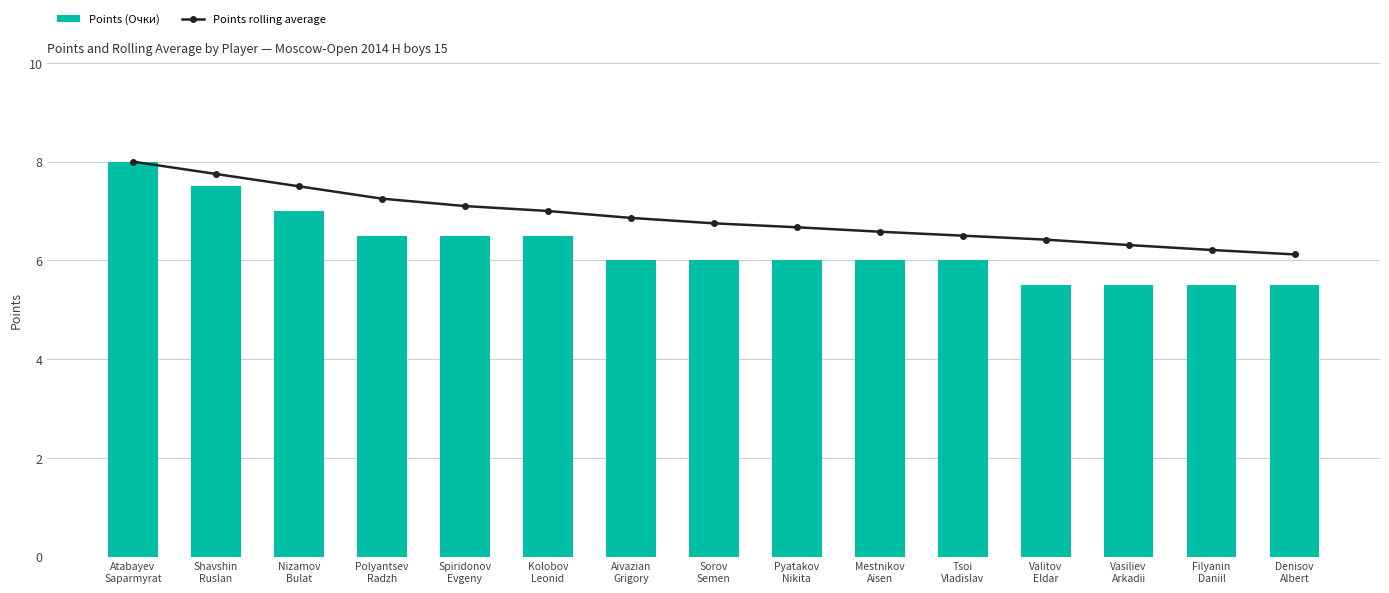

At Valitov
Eldar, list the series in order from largest to smallest.

Points rolling average, Points (Очки)